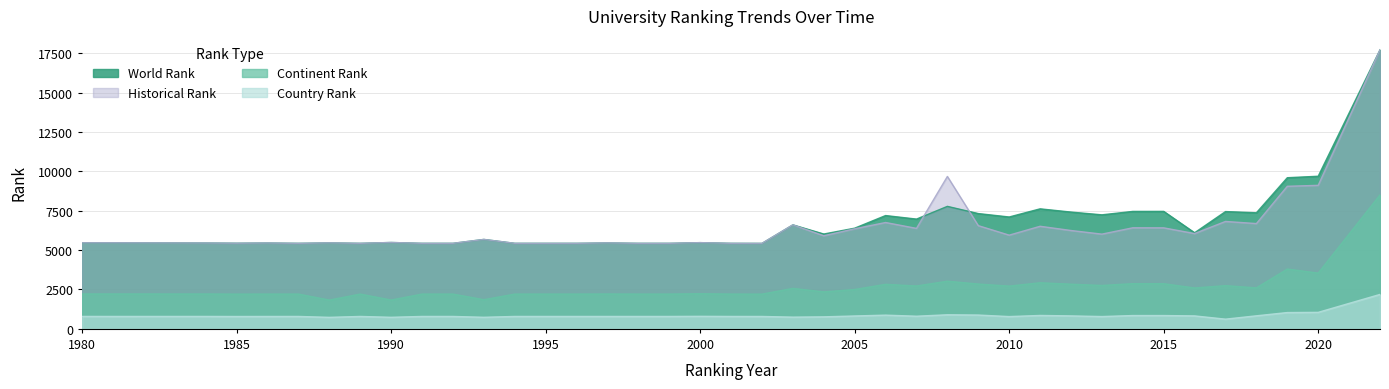

What is the value of the continent rank point at the 15th from the left?

2208.0